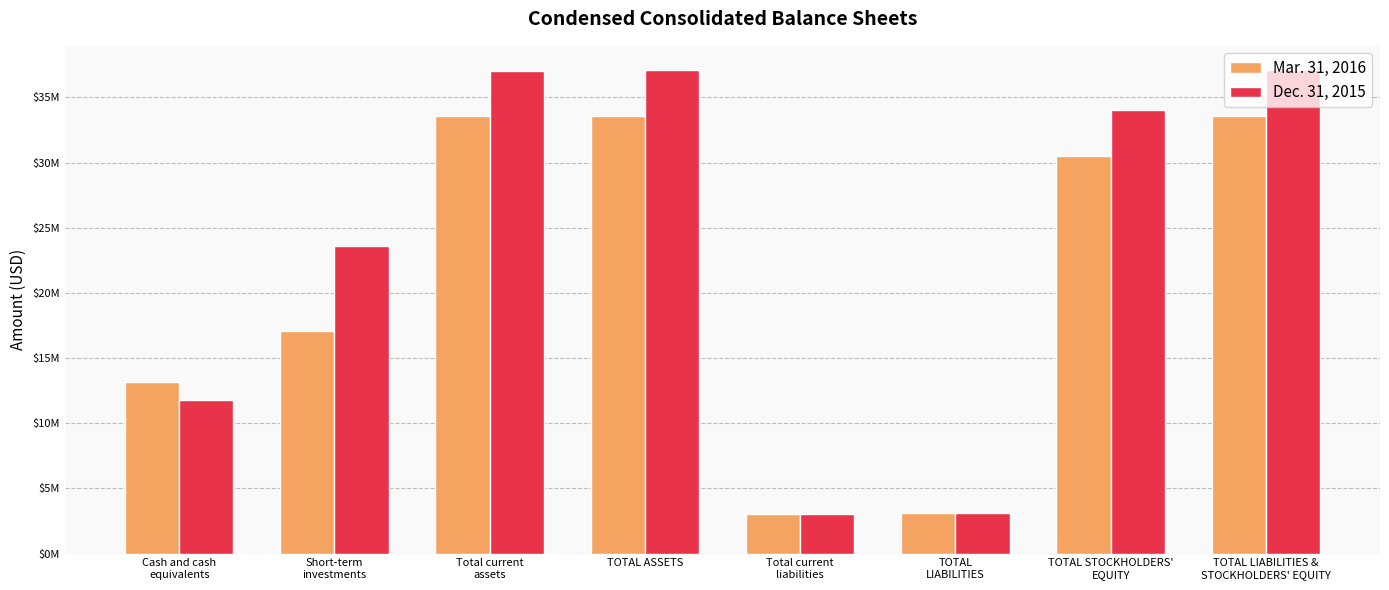

What are all the series names shown in the legend?

Mar. 31, 2016, Dec. 31, 2015